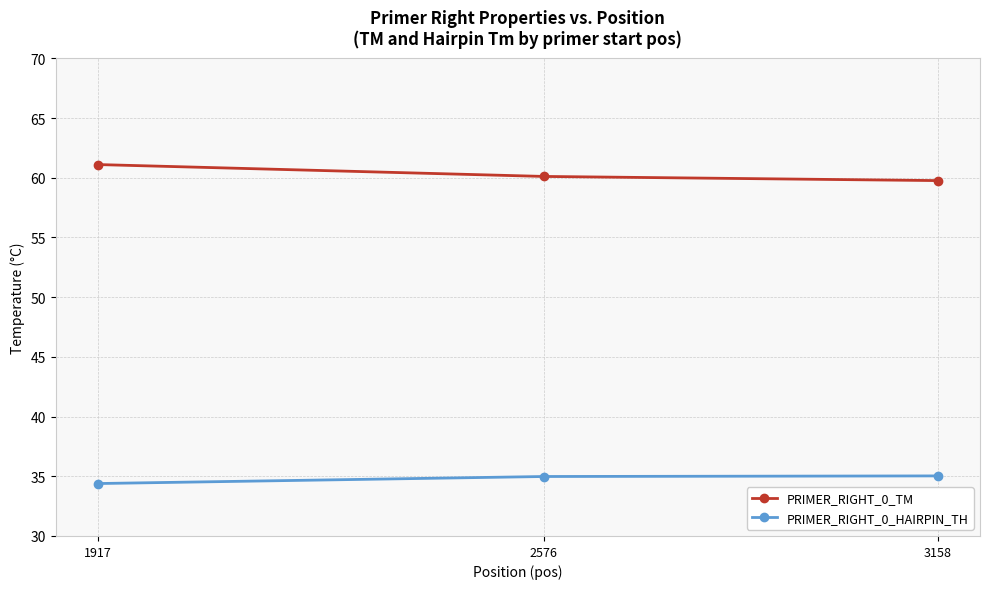

What is the maximum value shown in the chart?

61.1